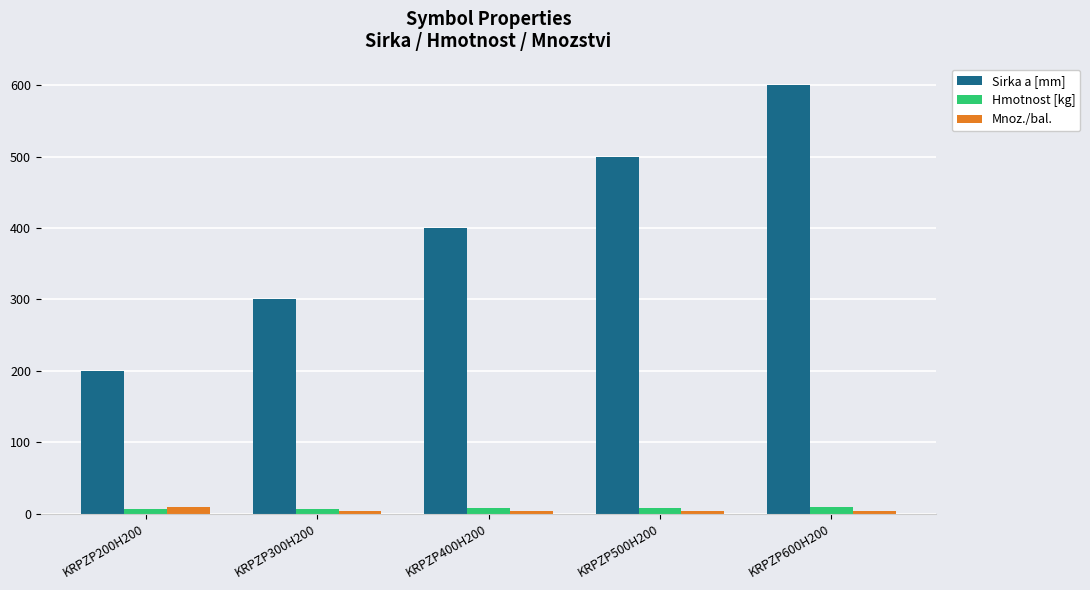

The Sirka a [mm] series shows 300.0 at KRPZP300H200. True or false?

True